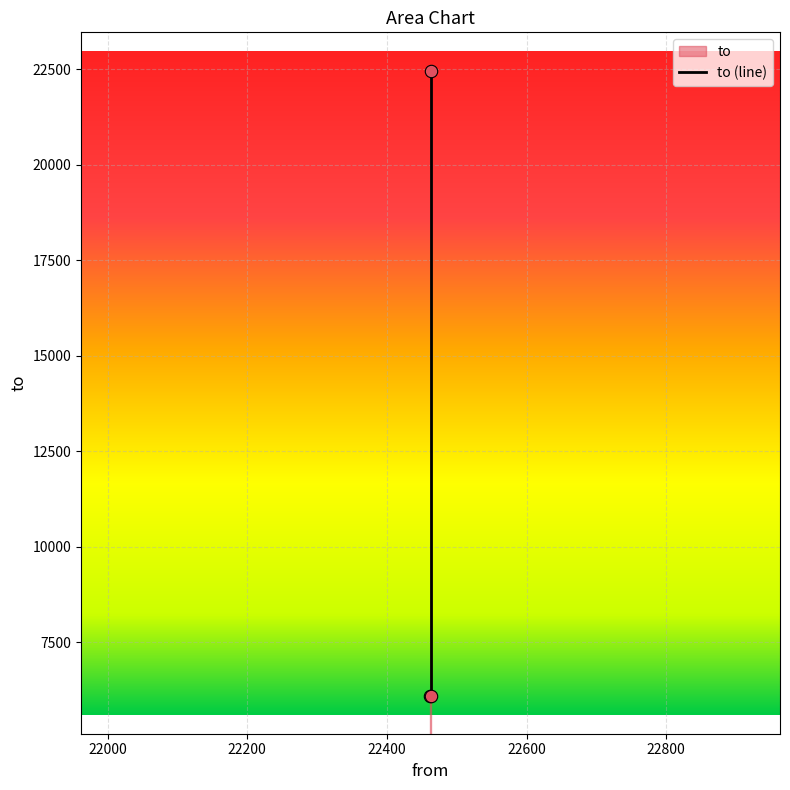

Between 22462 and 22463, which is larger?

22463